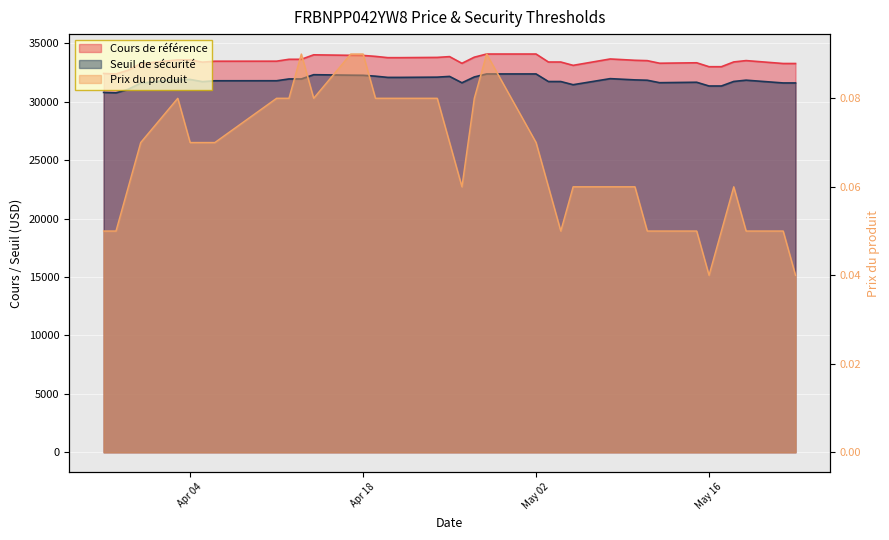

Where is the first local maximum for Seuil de sécurité?

2023-04-14